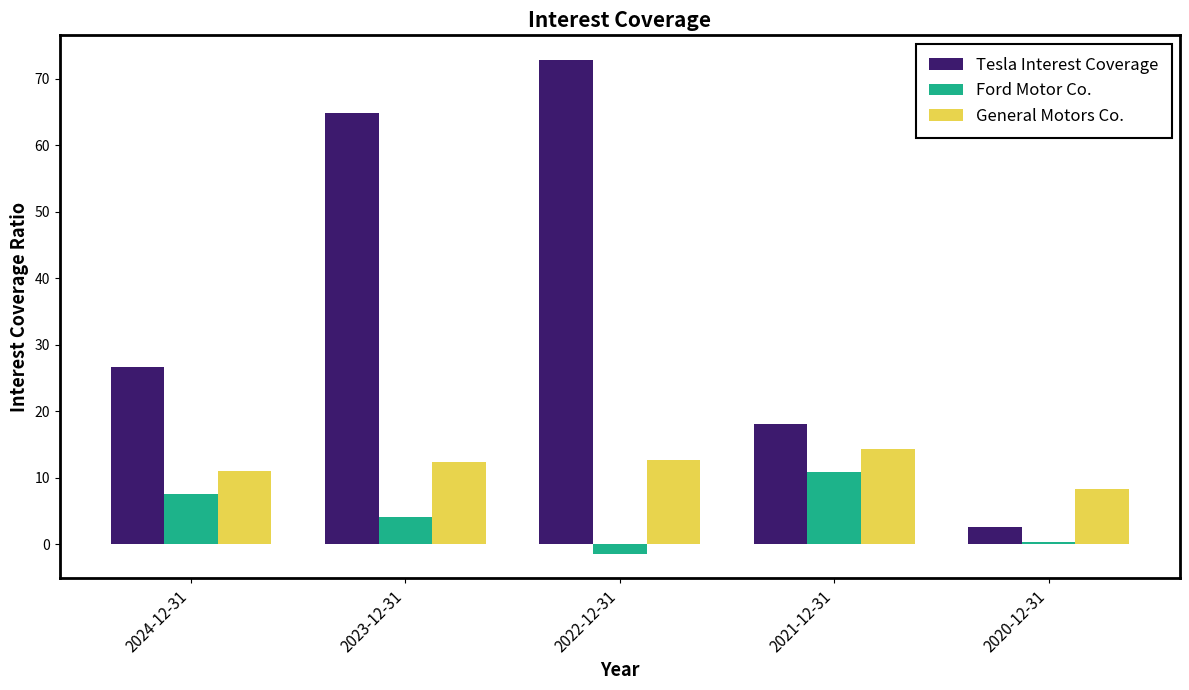

What is the total value across all series at 2023-12-31?

81.4